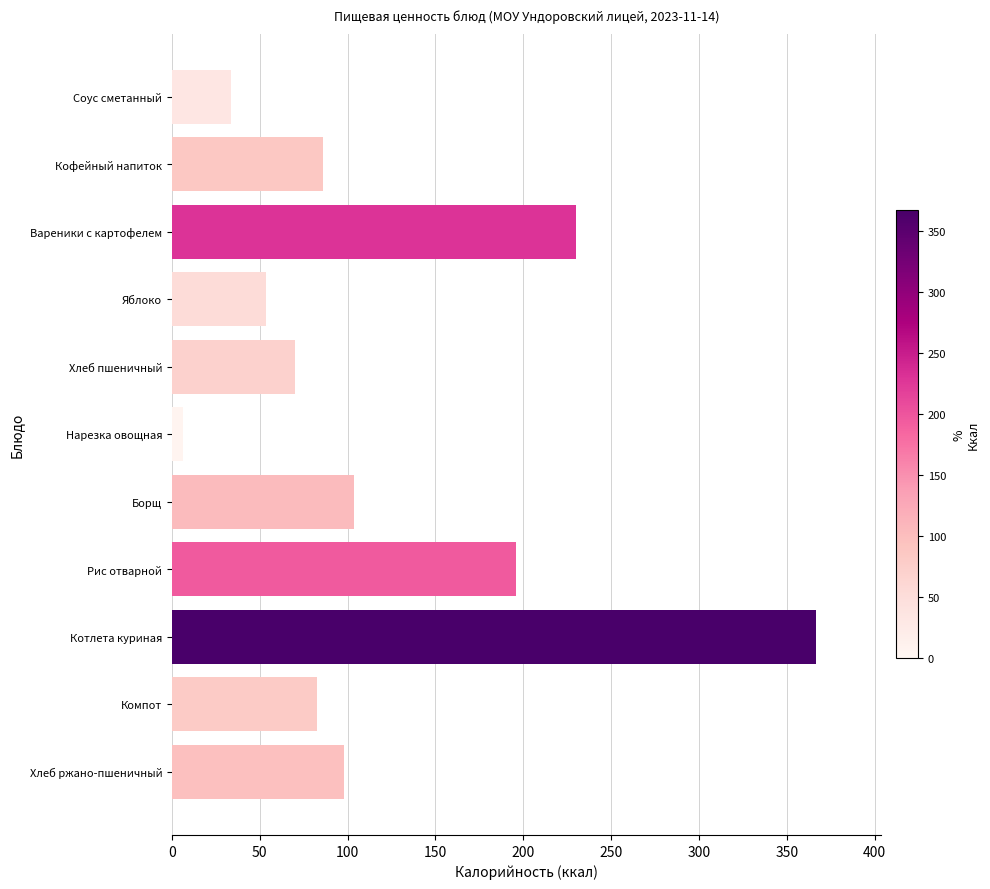

Rank the categories by value from highest to lowest.

Котлета куриная, Вареники с картофелем, Рис отварной, Борщ, Хлеб ржано-пшеничный, Кофейный напиток, Компот, Хлеб пшеничный, Яблоко, Соус сметанный, Нарезка овощная